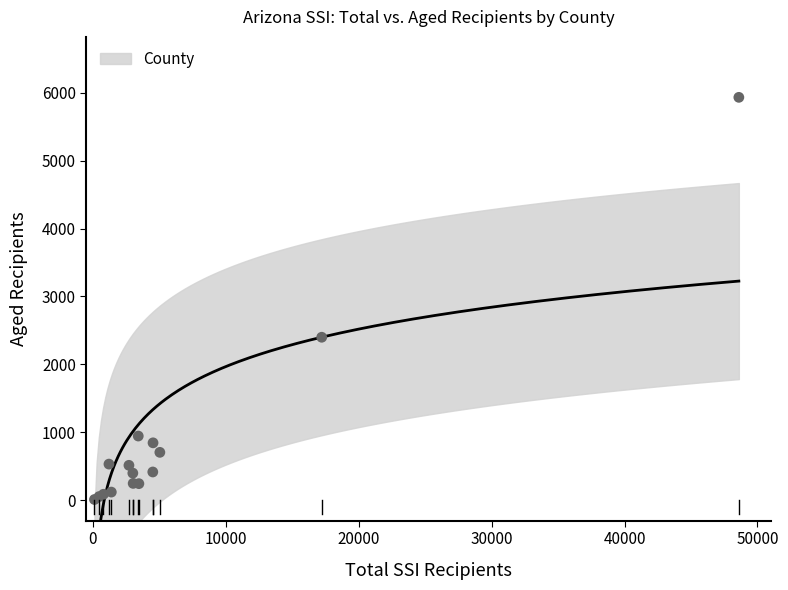

What Y value in the scatter plot is closest to 2971?

2400